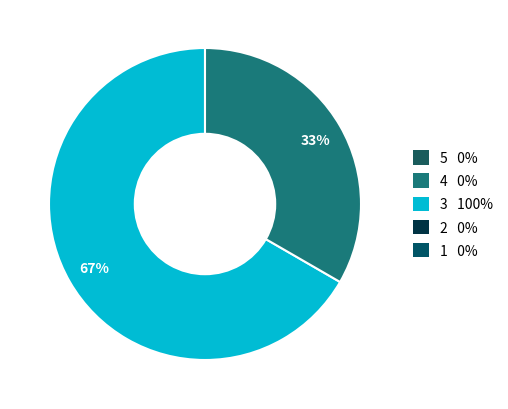

Is there a majority slice in this chart?

Yes